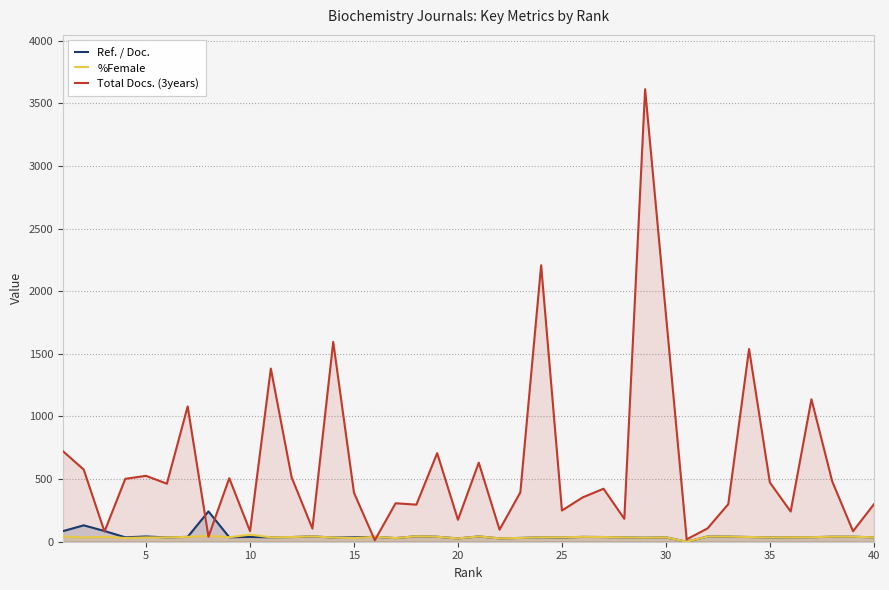

True or false: Ref. / Doc. and %Female cross at least once.

False